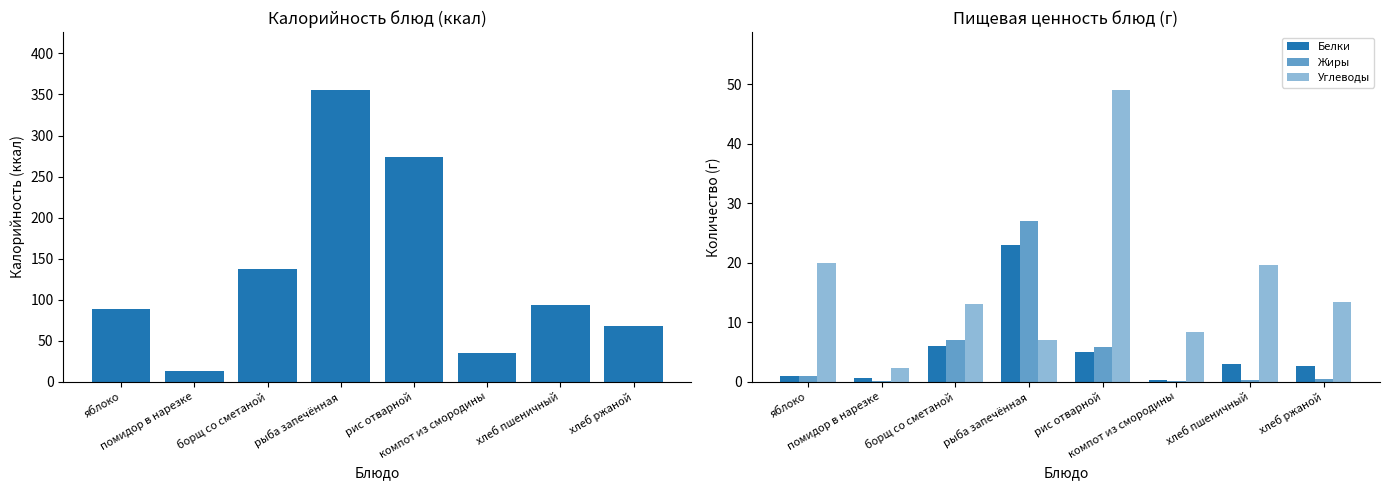

What is the label of the 1st bar from the left?

яблоко